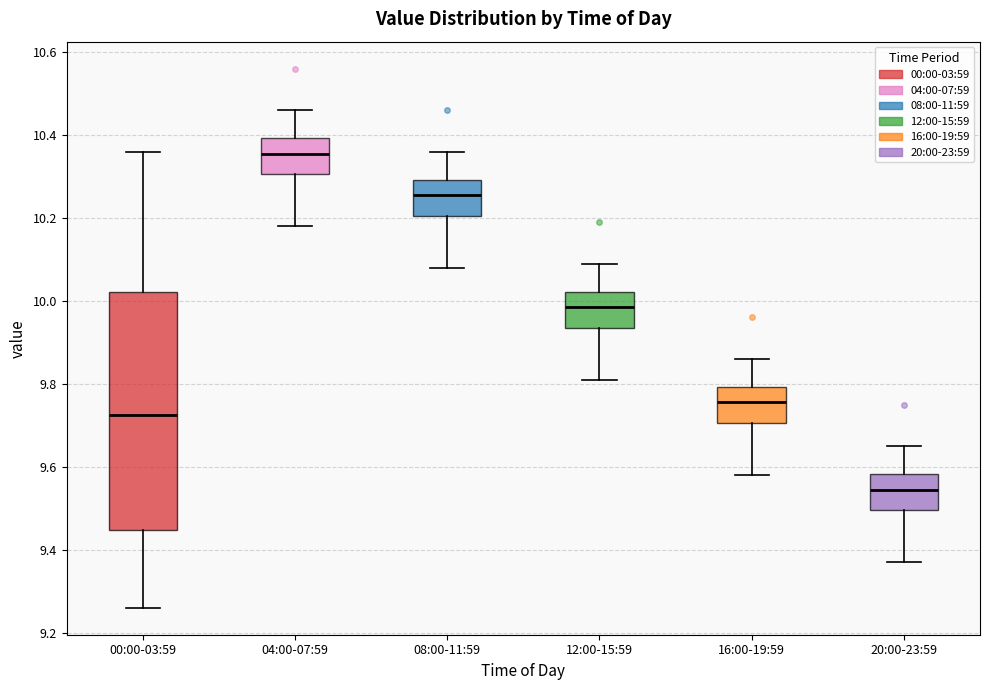

Reading left to right, read every box against the y-axis: the position of its median line, the range the box covers, and the ends of its whiskers. The values are not printed on the chart, so give them approximately, as read against the axis.

00:00-03:59: median 9.72, box 9.44 to 10.02, whiskers 9.26 to 10.36
04:00-07:59: median 10.36, box 10.30 to 10.40, whiskers 10.18 to 10.46
08:00-11:59: median 10.26, box 10.20 to 10.30, whiskers 10.08 to 10.36
12:00-15:59: median 9.98, box 9.94 to 10.02, whiskers 9.82 to 10.10
16:00-19:59: median 9.76, box 9.70 to 9.80, whiskers 9.58 to 9.86
20:00-23:59: median 9.54, box 9.50 to 9.58, whiskers 9.38 to 9.66